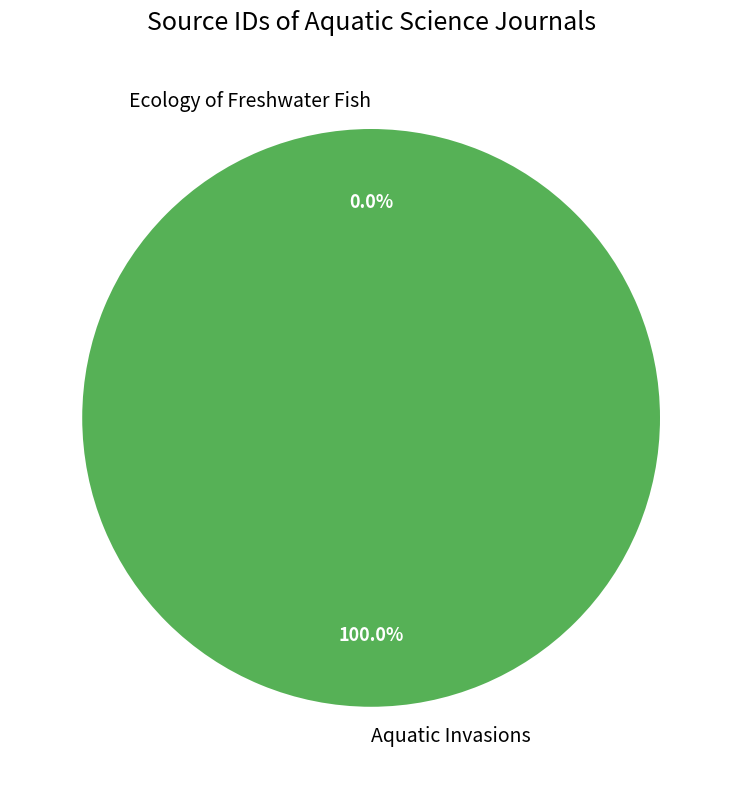

Is there a majority slice in this chart?

Yes